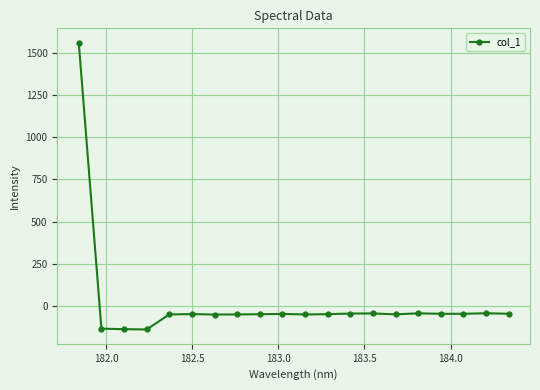

What is the smallest value displayed?

-140.6